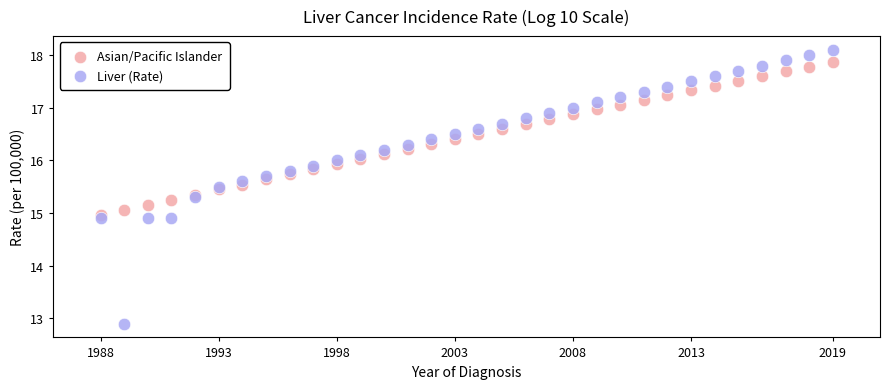

Which series has the widest spread of Y values?

Liver (Rate)